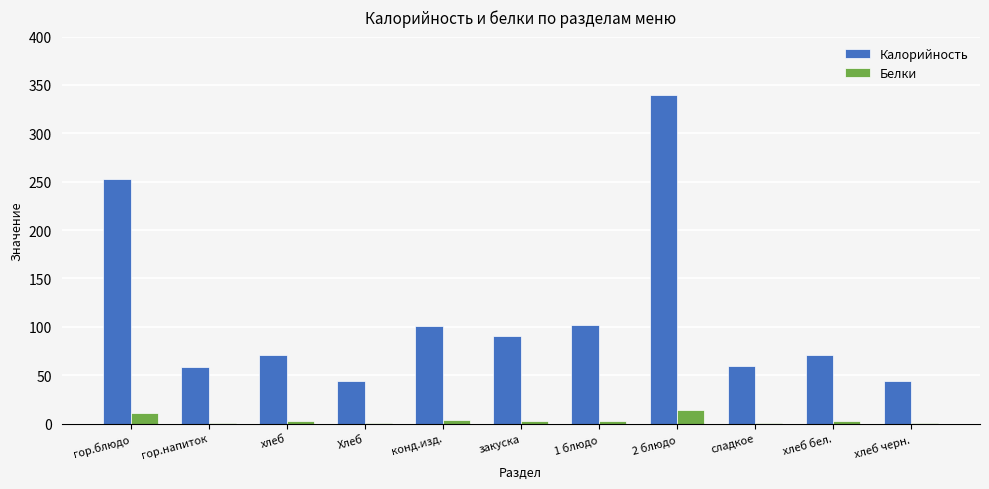

What is the sum of all Калорийность values?

1233.9